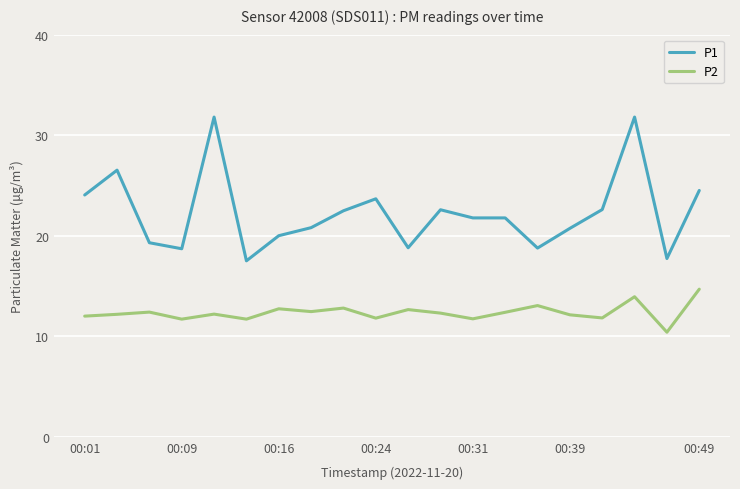

True or false: P2 and P1 cross at least once.

False